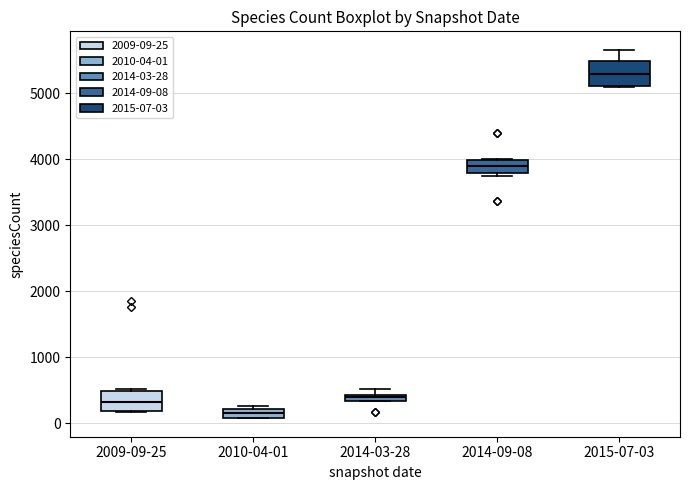

Which box has the lowest median line?

2010-04-01